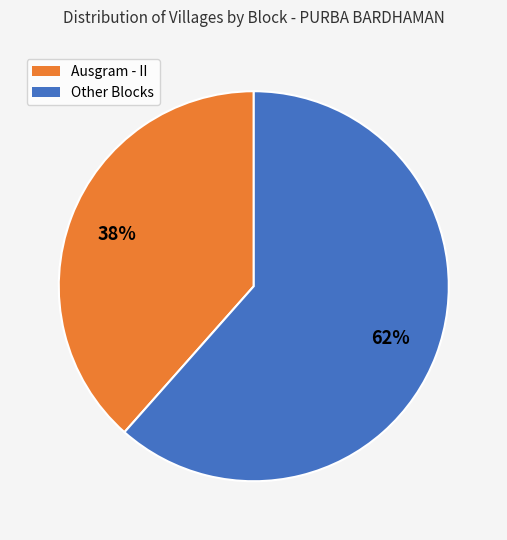

Does any single category account for the majority?

Yes